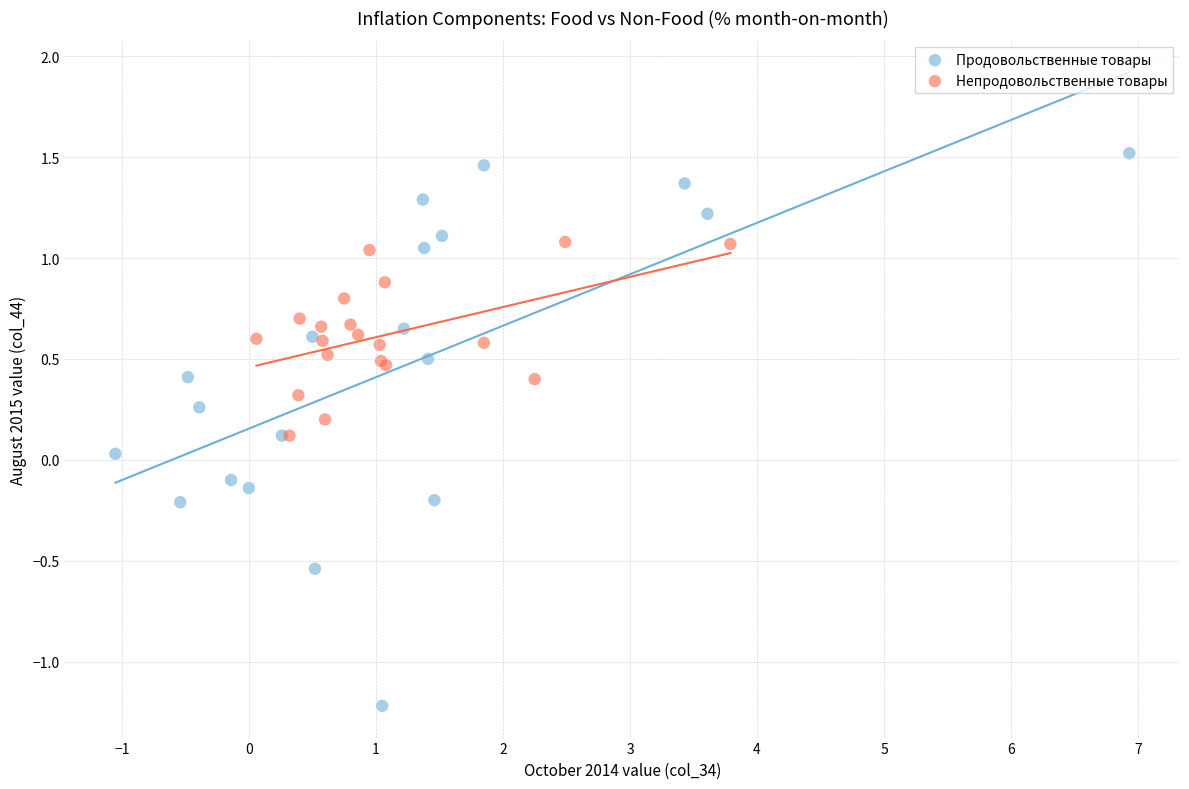

Which series contains the lowest Y value?

Продовольственные товары